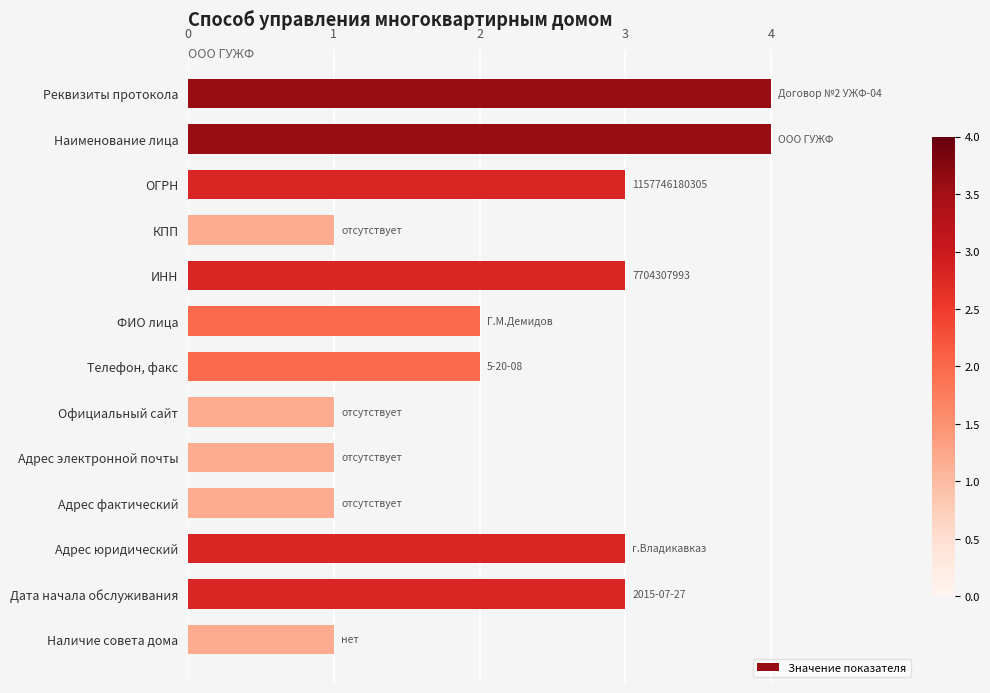

Reading bottom to top, list all the values displayed in this chart.

Наличие совета дома=1	Дата начала обслуживания=3	Адрес юридический=3	Адрес фактический=1	Адрес электронной почты=1	Официальный сайт=1	Телефон, факс=2	ФИО лица=2	ИНН=3	КПП=1	ОГРН=3	Наименование лица=4	Реквизиты протокола=4